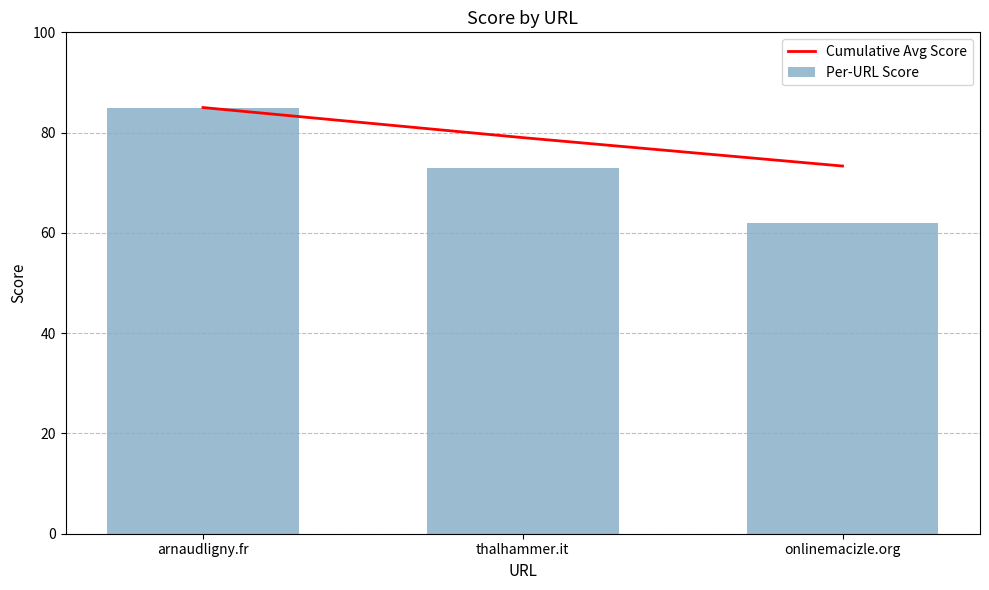

What is the sum of the Cumulative Avg Score values at onlinemacizle.org and thalhammer.it?

152.3